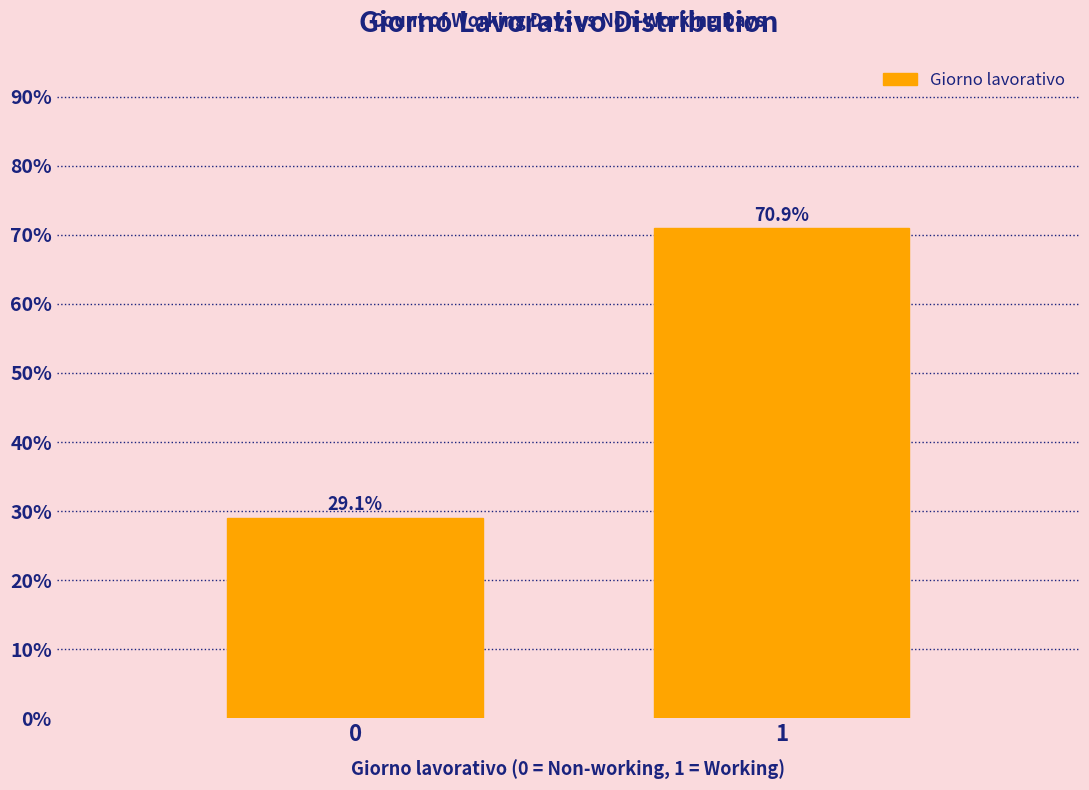

Reading right to left, extract all data points from this chart.

70.9	29.1